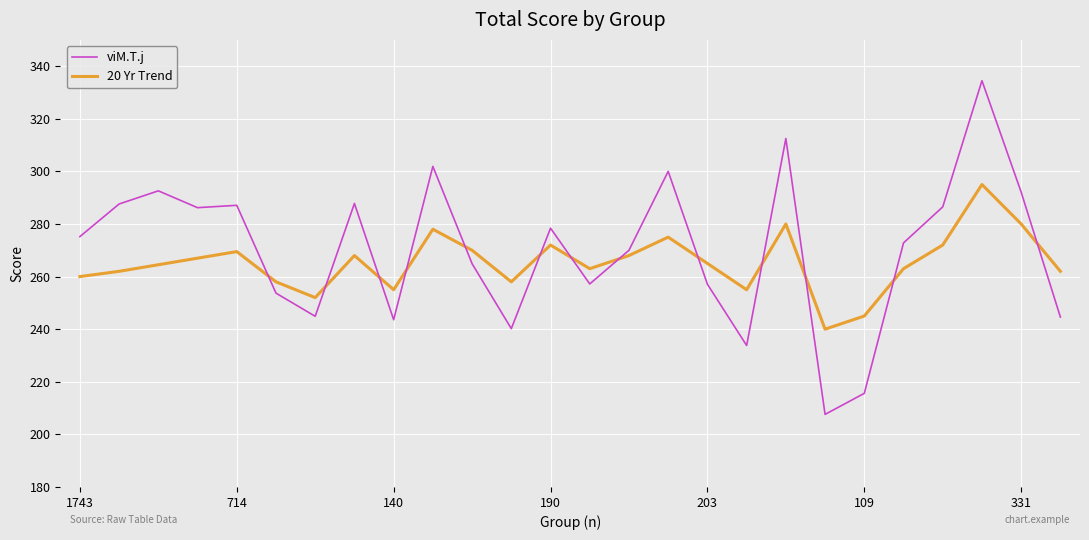

What is the highest value of the viM.T.j series?

334.5